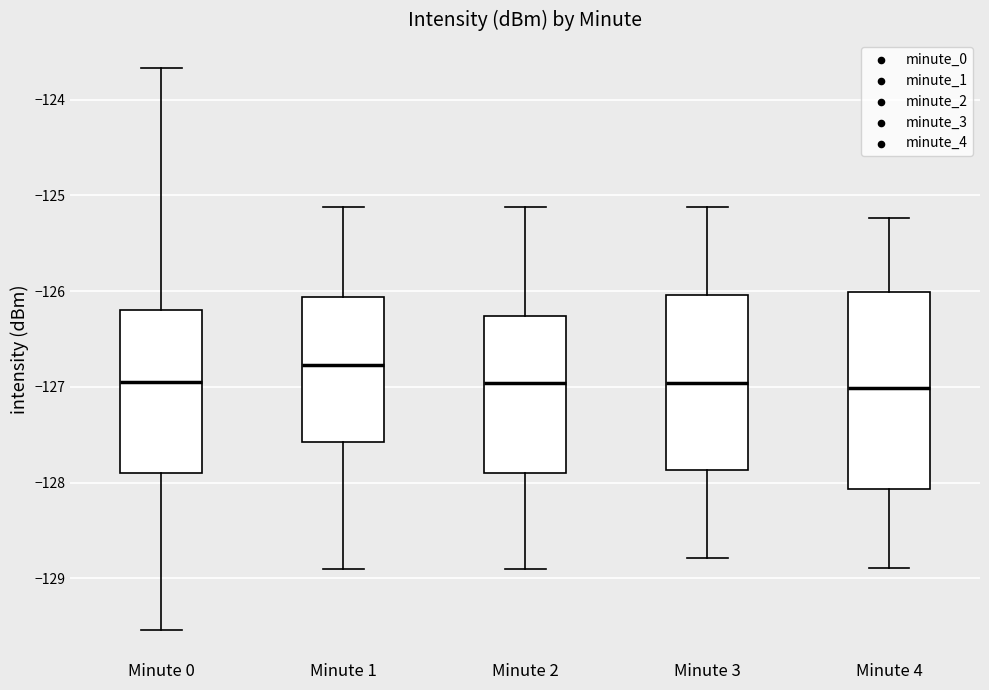

Where does the upper whisker of the box for Minute 2 end on the y-axis? The values are not printed on the chart, so give them approximately, as read against the axis.

-125.1